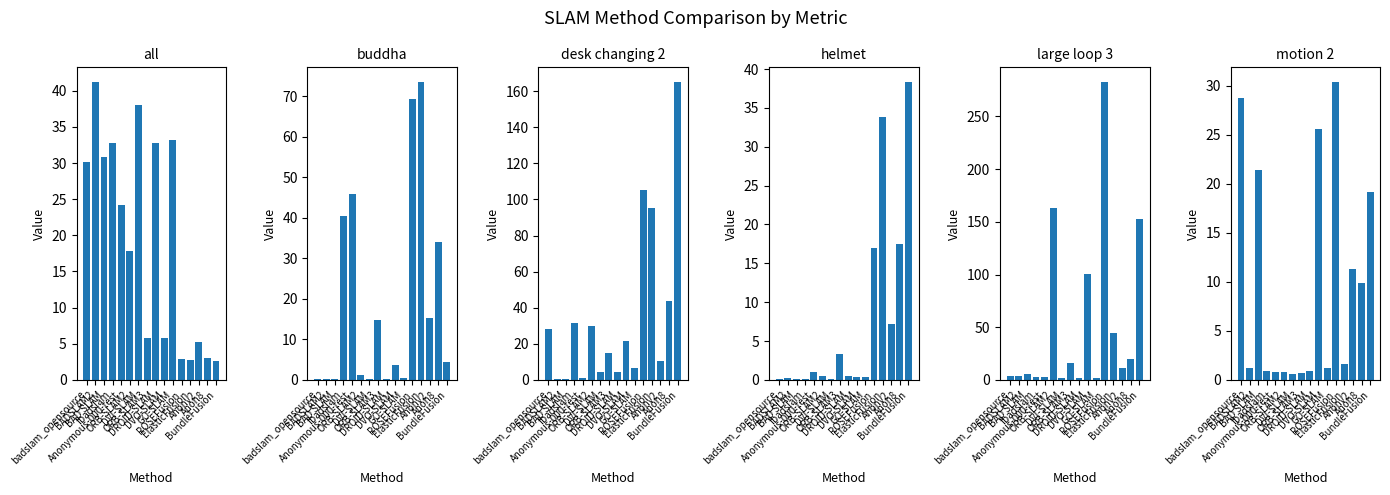

What is the total value across all series at fbadslam?

109.0